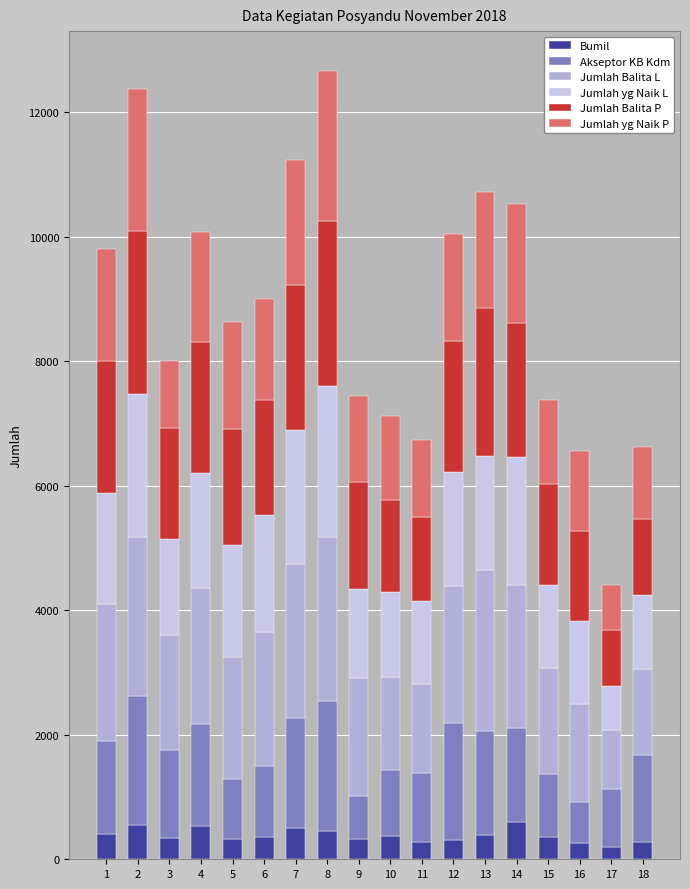

How many bars are there in total?

18